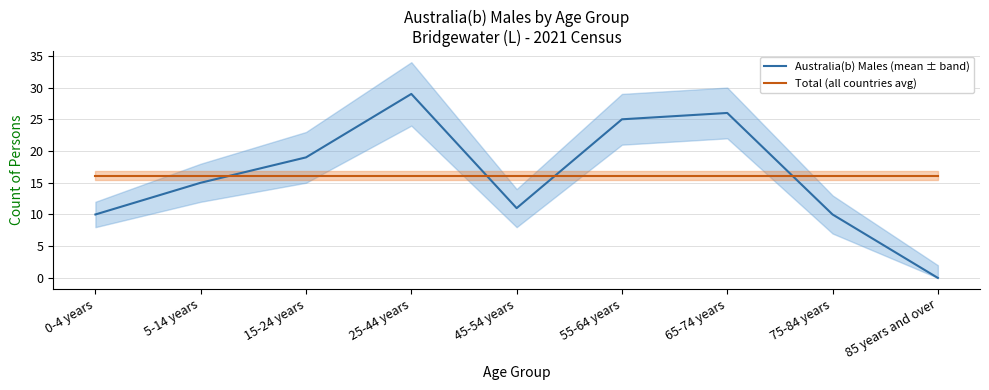

Is it true that Total (all countries avg) equals 25.5 at 45-54 years?

False